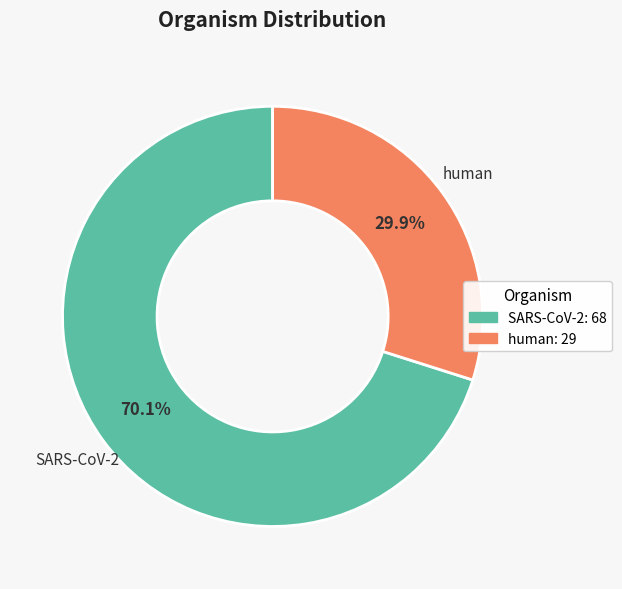

The SARS-CoV-2 slice represents 70% of the pie. True or false?

True